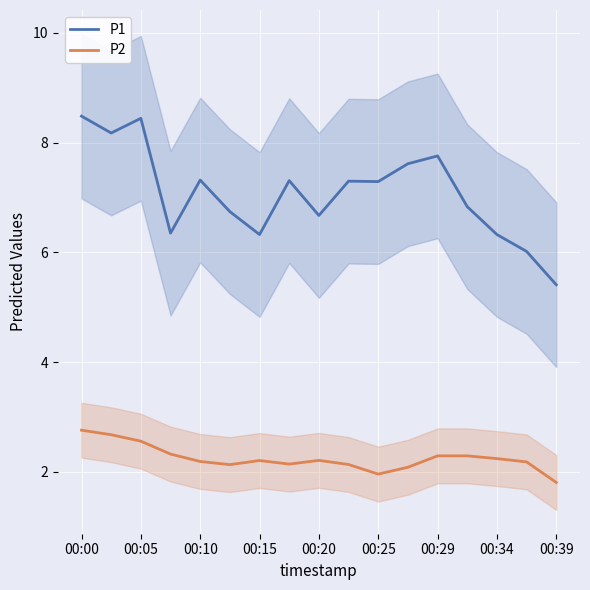

Reading right to left, transcribe all the data shown in this chart.

P1: 5.4	6.0	6.3	6.8	7.8	7.6	7.3	7.3	6.7	7.3	6.3	6.7	7.3	6.3	8.4	8.2	8.5
P2: 1.8	2.2	2.2	2.3	2.3	2.1	2.0	2.1	2.2	2.1	2.2	2.1	2.2	2.3	2.6	2.7	2.8